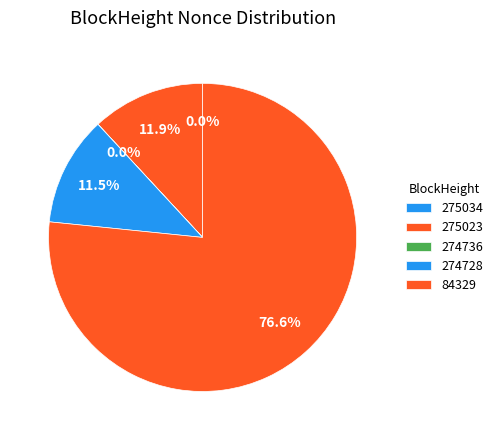

What is the change in value from 275034 to 84329?

+44634